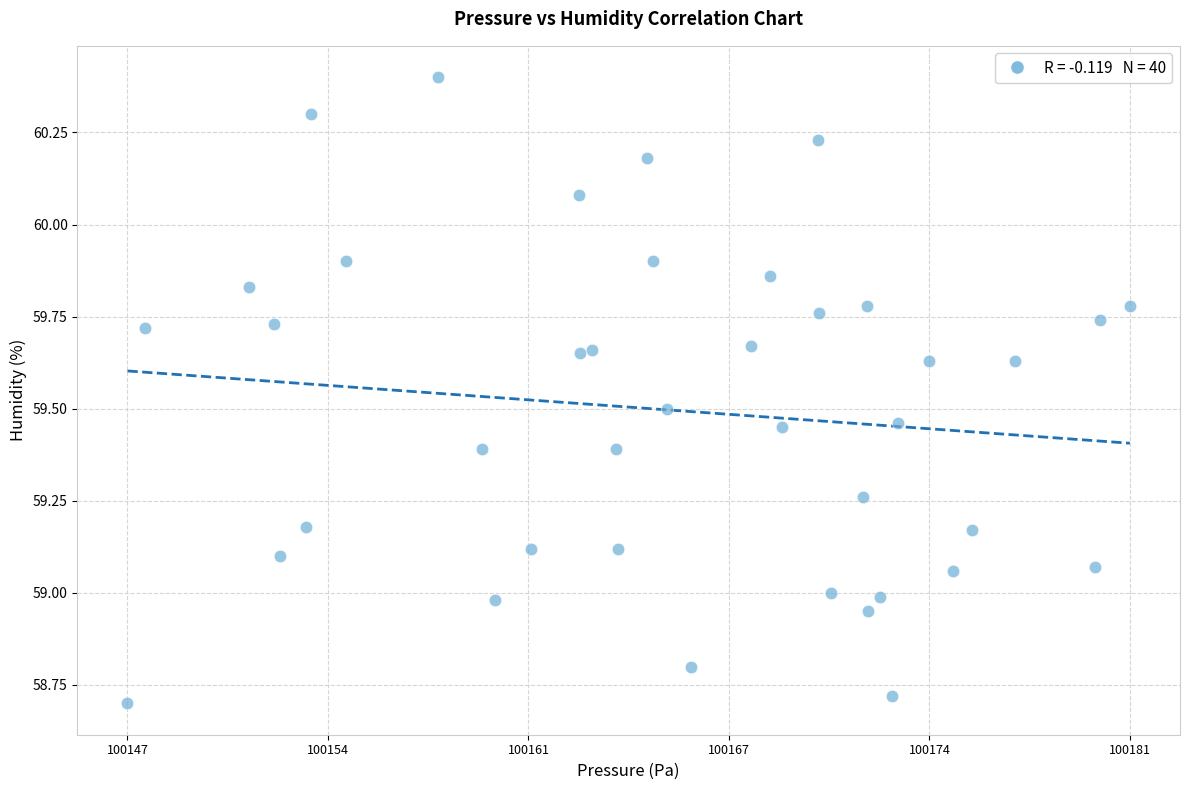

What is the range of Y values (max minus min)?

1.7